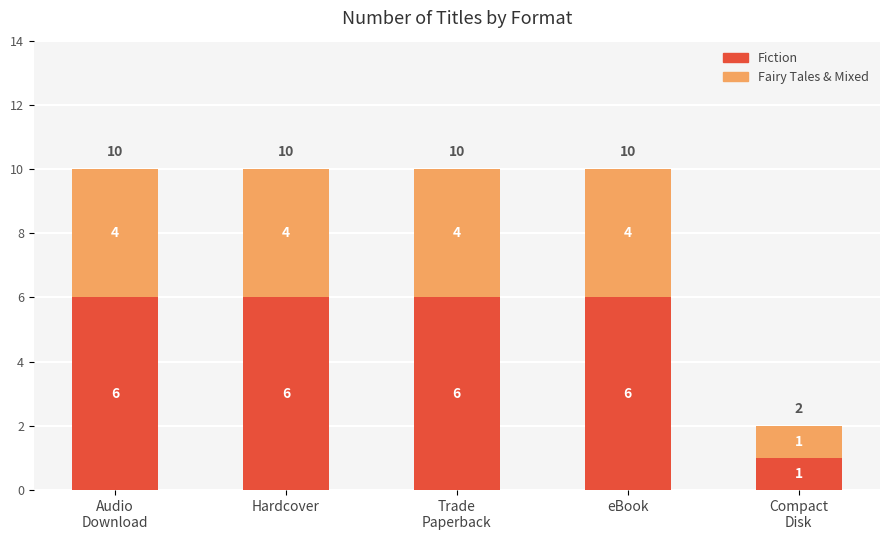

Reading left to right, transcribe the values for Fiction.

6	6	6	6	1